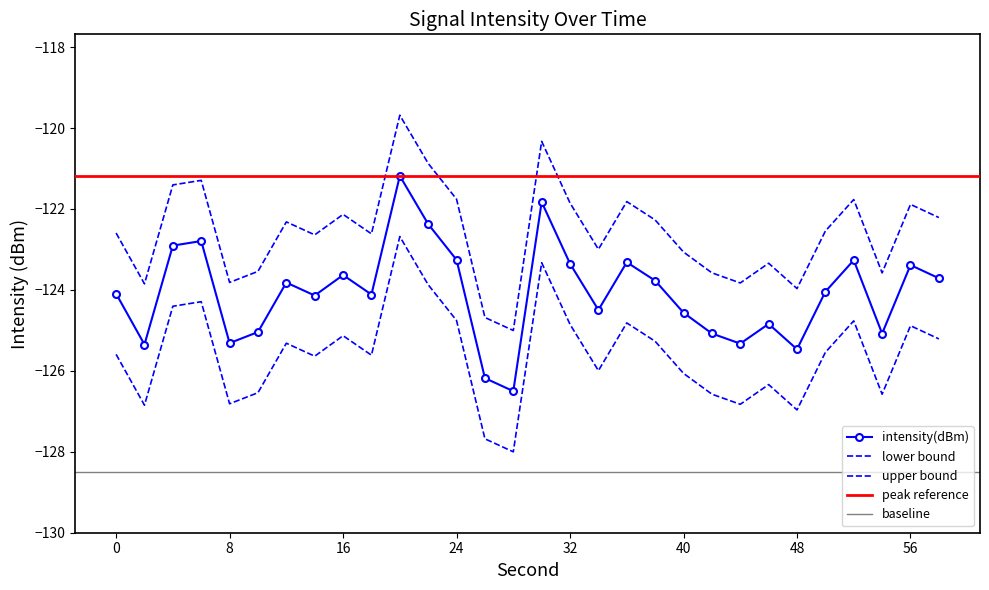

Reading left to right, what are all the values shown in this chart?

-124.1	-125.4	-122.9	-122.8	-125.3	-125.0	-123.8	-124.1	-123.6	-124.1	-121.2	-122.4	-123.3	-126.2	-126.5	-121.8	-123.4	-124.5	-123.3	-123.8	-124.6	-125.1	-125.3	-124.8	-125.5	-124.0	-123.3	-125.1	-123.4	-123.7